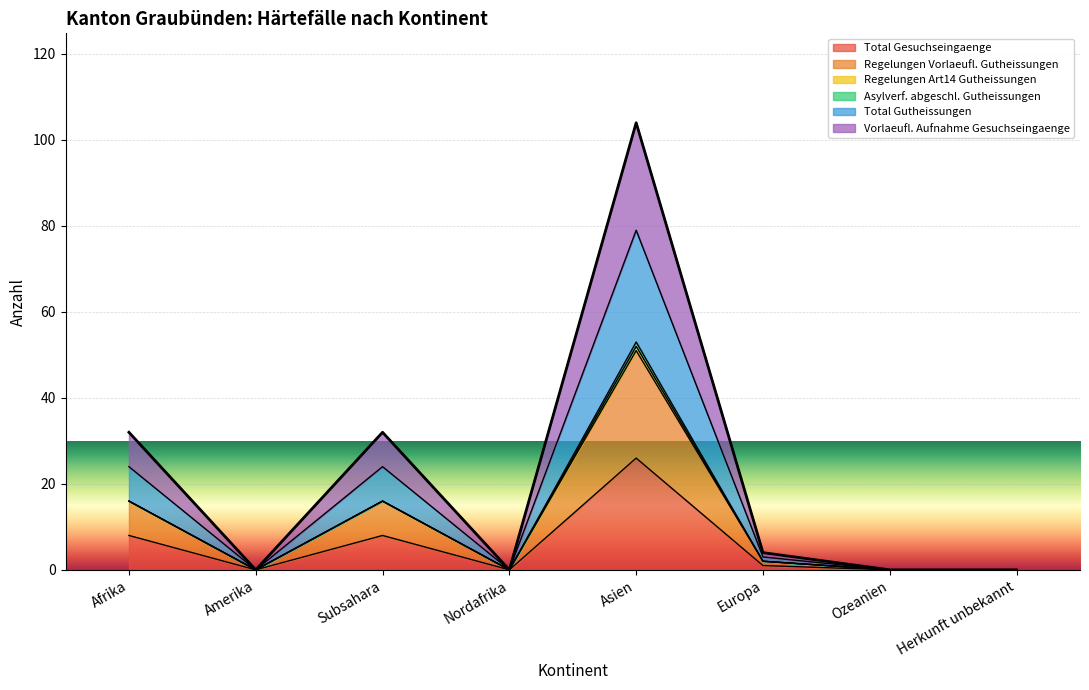

What is the label of the 1st point from the left?

Afrika